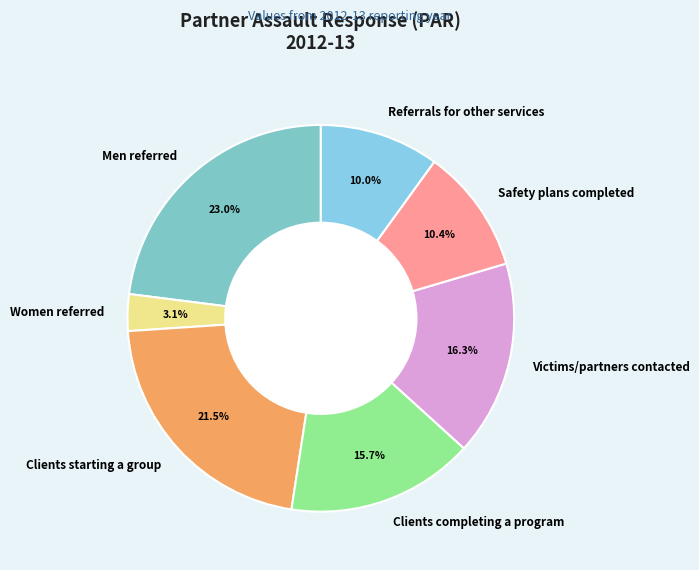

The Referrals for other services slice represents 2% of the pie. True or false?

False